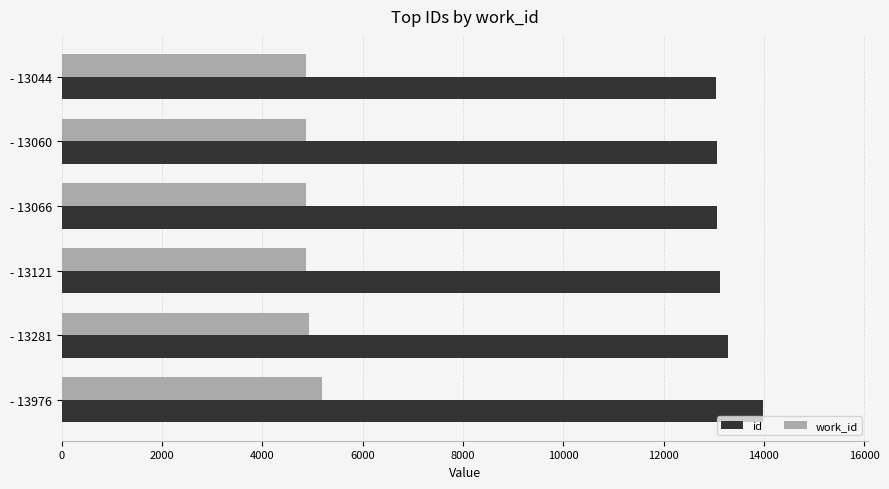

At which label does id reach its peak?

- 13976